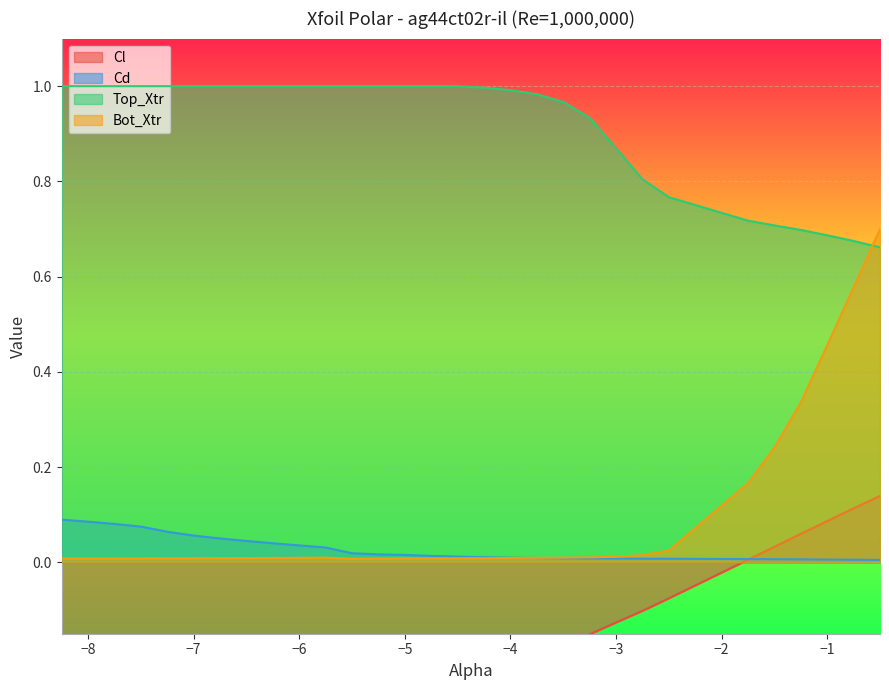

Between which two adjacent categories do Bot_Xtr and Cd first intersect?

-4.0 and -3.75